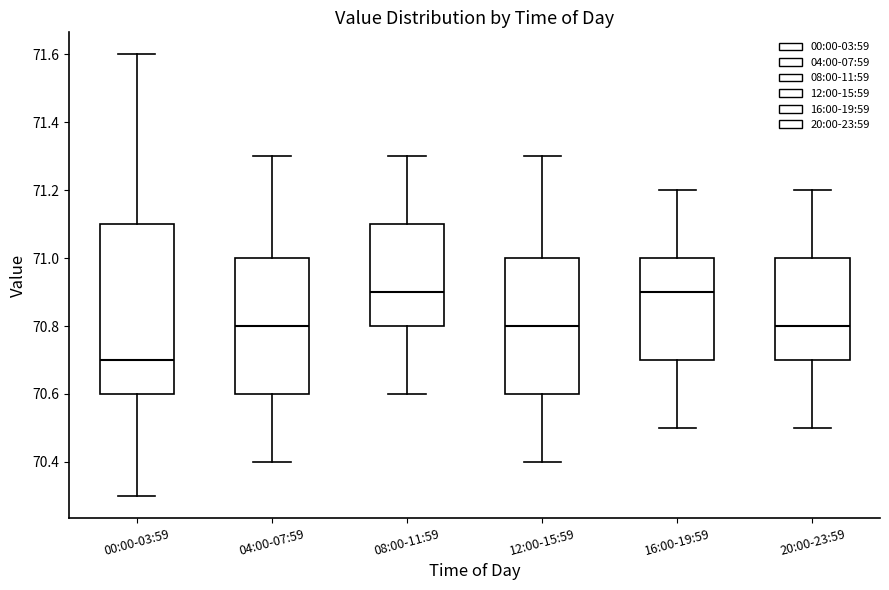

Which box's median line is the lowest?

00:00-03:59